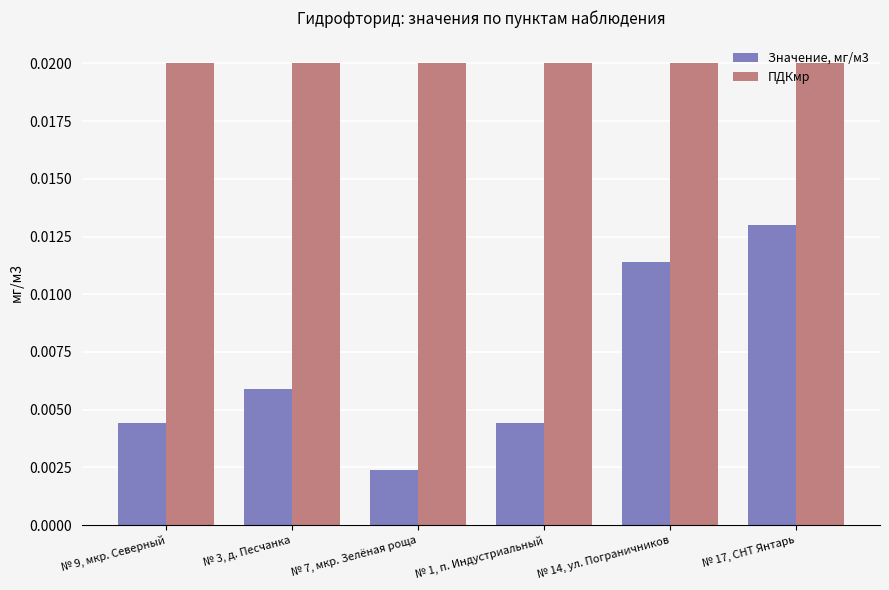

Count the Значение, мг/м3 values in the range 0 to 1.

6